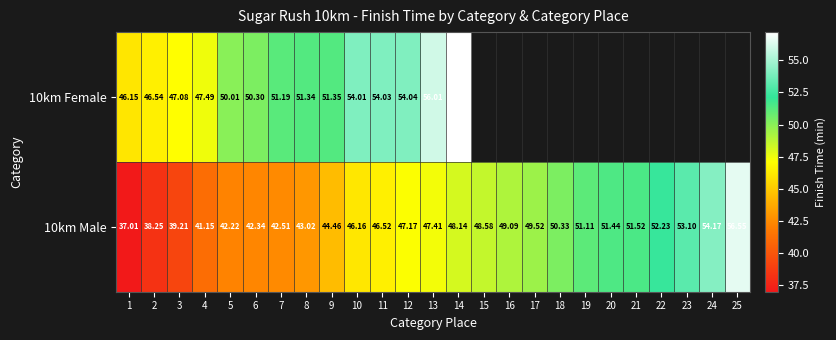

Is the value of 10km Male at 8 greater than the value of 10km Female at 13?

No